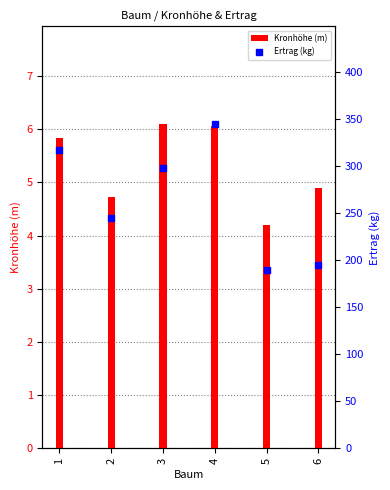

Which series has the largest total across all categories?

Ertrag (kg)